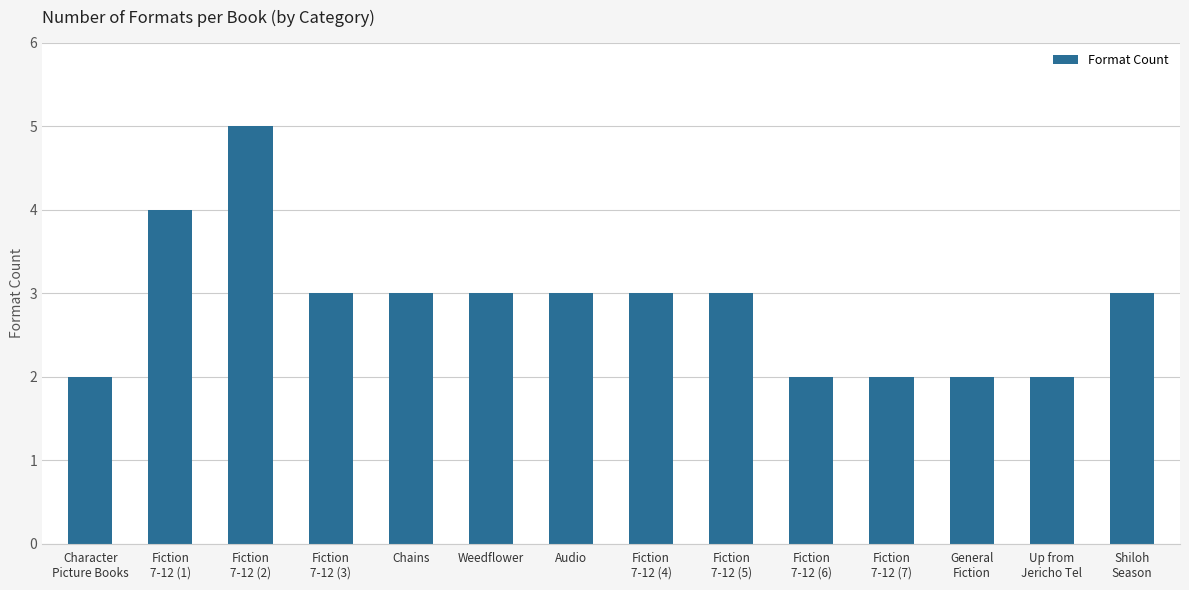

What is the approximate value at Chains?

3